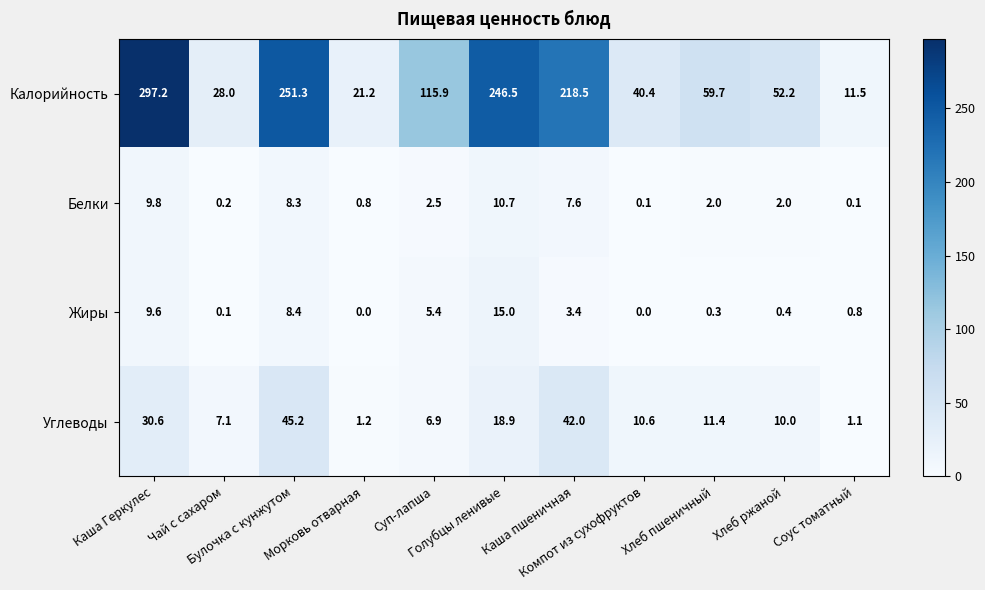

What is the minimum value for Углеводы?

1.1